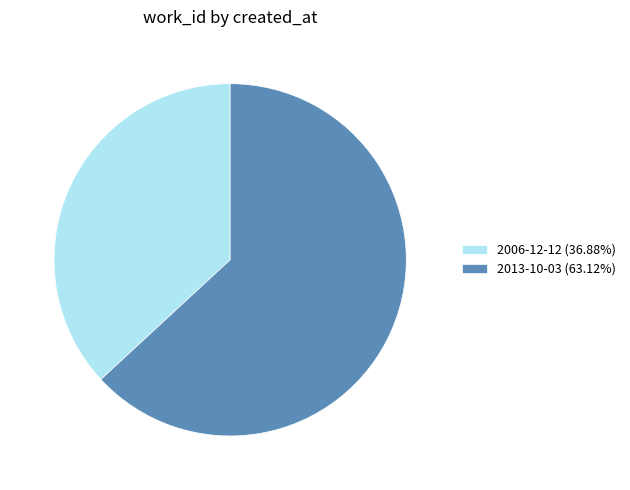

Combined, do 2013-10-03 (63.12%) and 2006-12-12 (36.88%) account for over 50%?

Yes